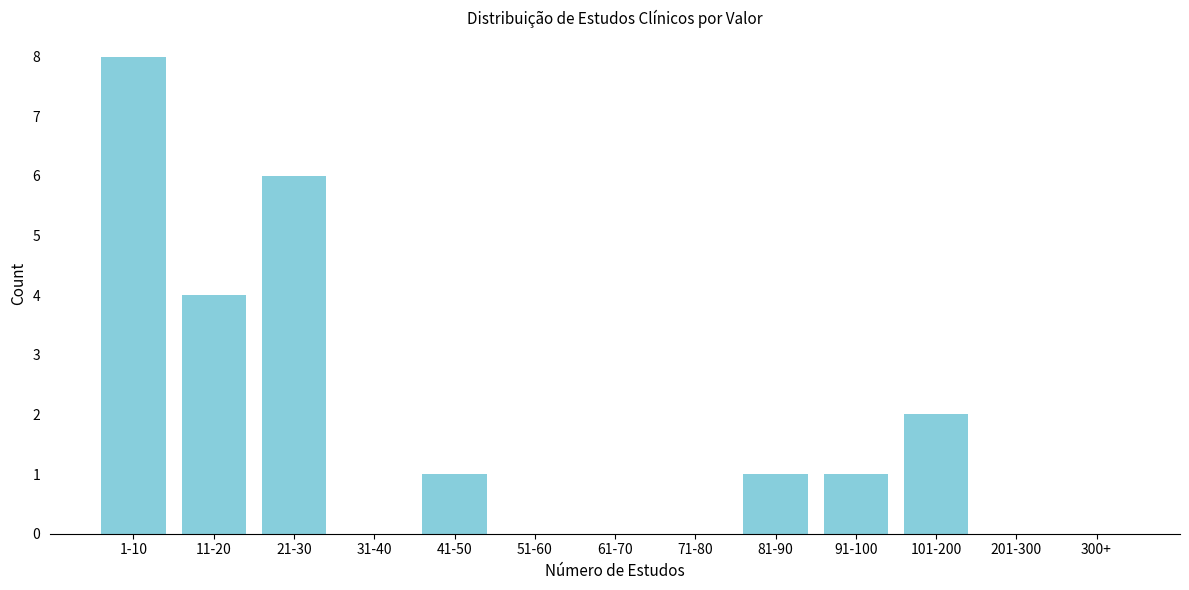

Reading left to right, what are all the values shown in this chart?

1-10=8	11-20=4	21-30=6	31-40=0	41-50=1	51-60=0	61-70=0	71-80=0	81-90=1	91-100=1	101-200=2	201-300=0	300+=0